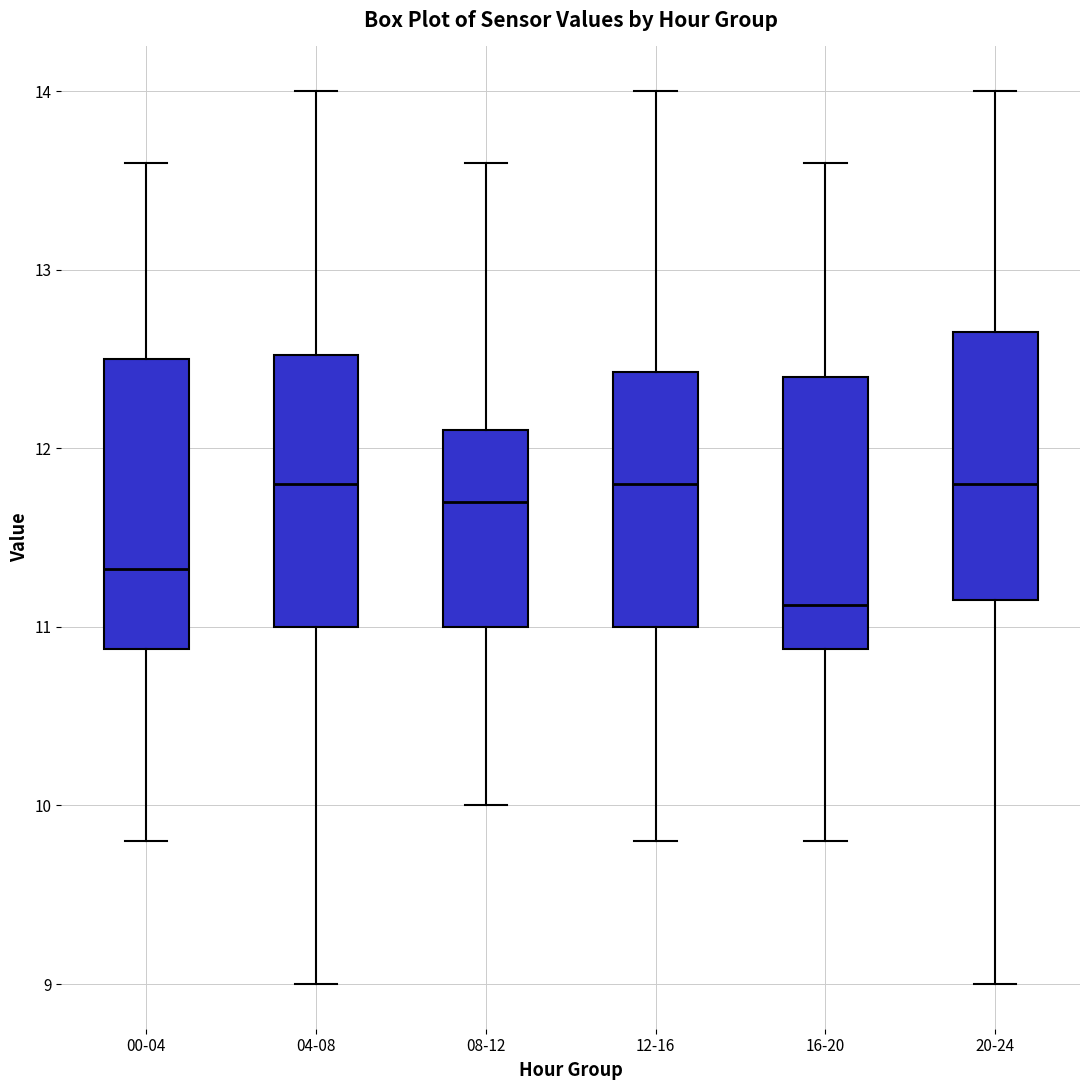

Reading left to right, read every box against the y-axis: the position of its median line, the range the box covers, and the ends of its whiskers. The values are not printed on the chart, so give them approximately, as read against the axis.

00-04: median 11.3, box 10.9 to 12.5, whiskers 9.8 to 13.6
04-08: median 11.8, box 11.0 to 12.5, whiskers 9.0 to 14.0
08-12: median 11.7, box 11.0 to 12.1, whiskers 10.0 to 13.6
12-16: median 11.8, box 11.0 to 12.4, whiskers 9.8 to 14.0
16-20: median 11.1, box 10.9 to 12.4, whiskers 9.8 to 13.6
20-24: median 11.8, box 11.2 to 12.7, whiskers 9.0 to 14.0